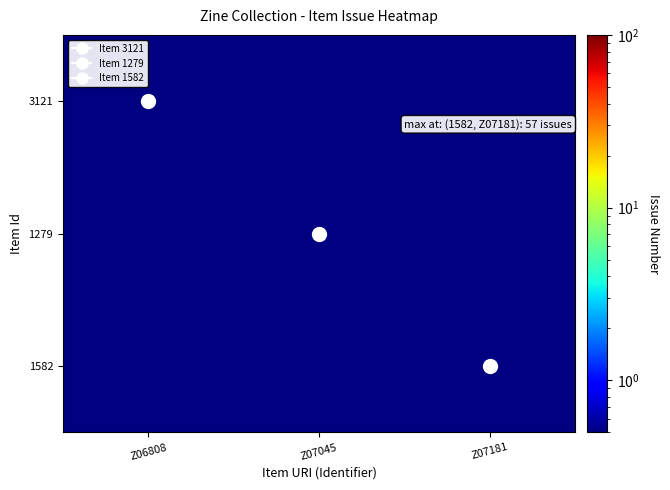

At how many categories does at least one series exceed 32?

1